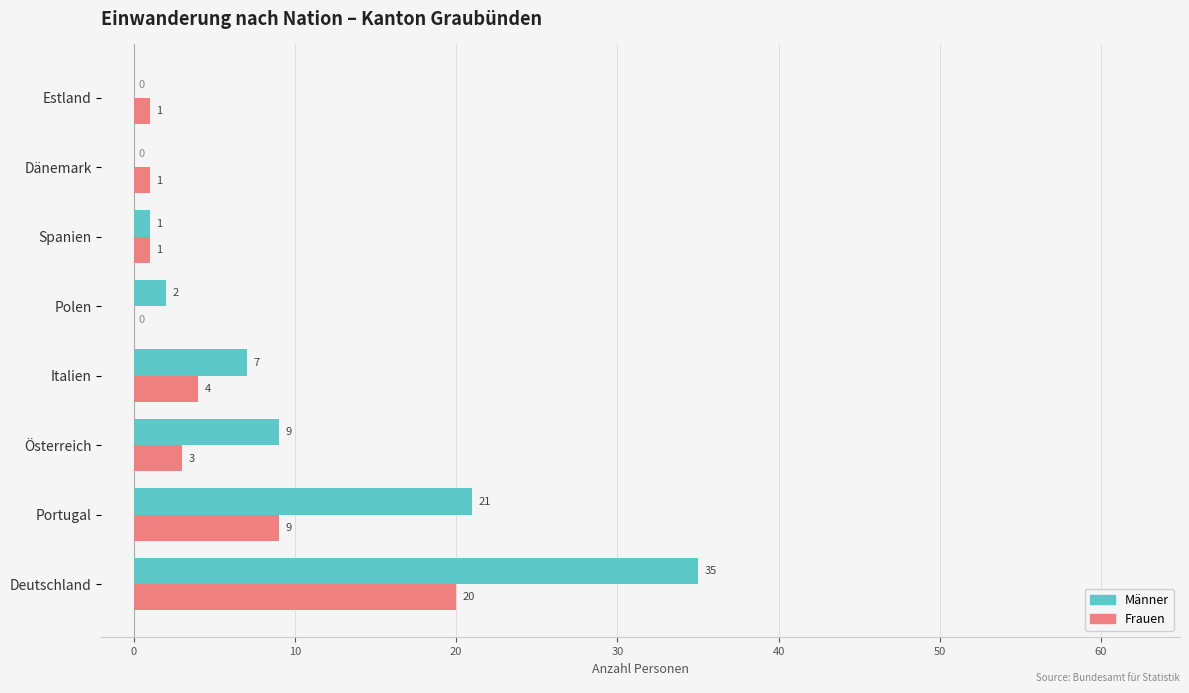

What is the maximum value shown in the chart?

35